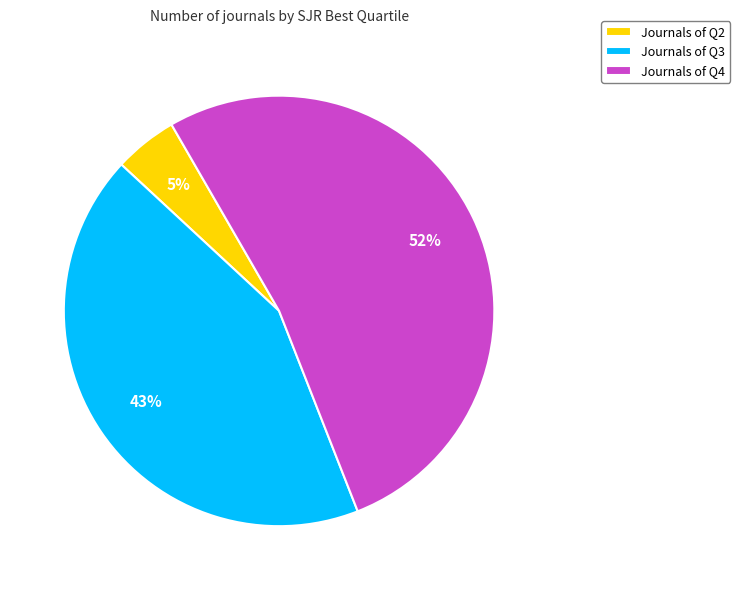

True or false: Journals of Q3 accounts for 43% of the total.

True